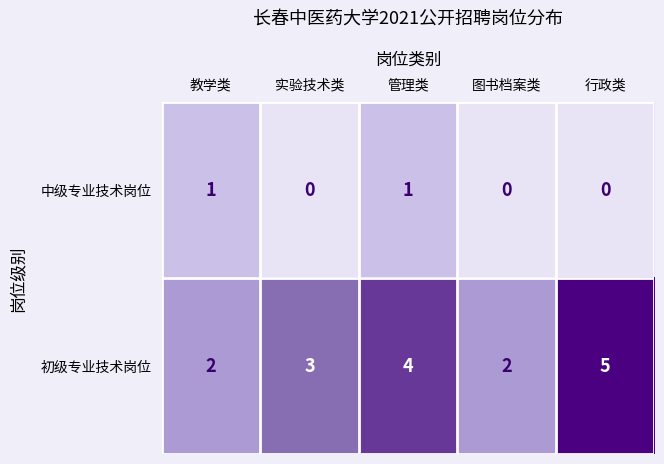

Is the value of 初级专业技术岗位 at 管理类 greater than the value of 中级专业技术岗位 at 图书档案类?

Yes